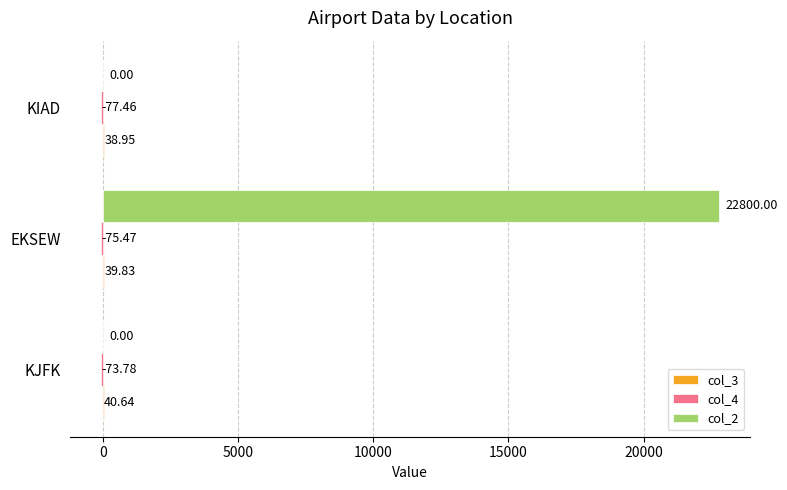

Which series has the largest total across all categories?

col_2